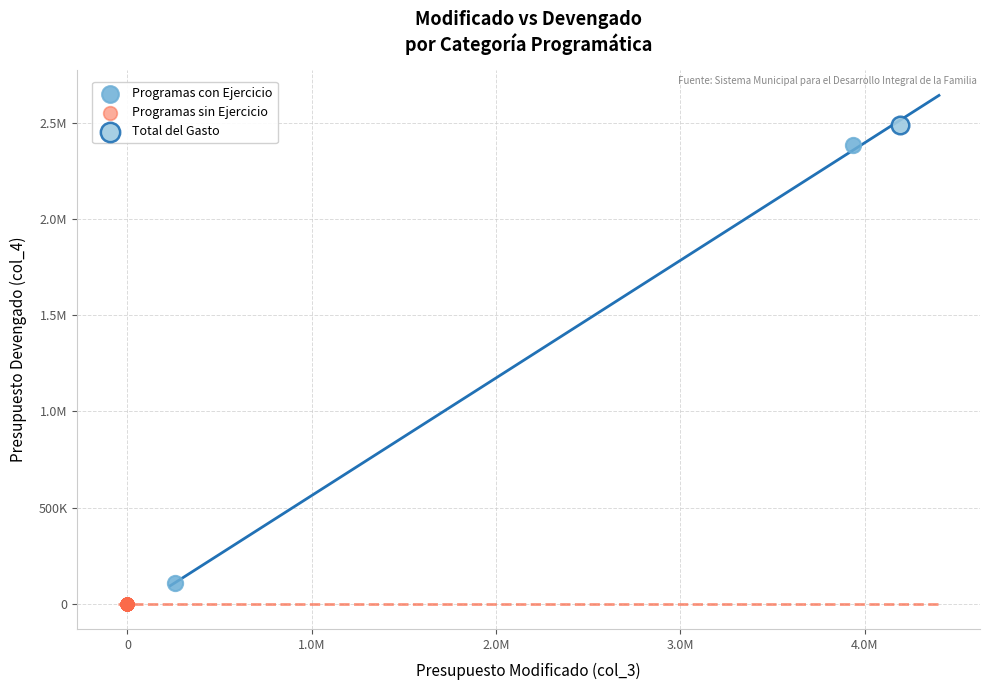

What are all the series names shown in the legend?

Programas con Ejercicio, Programas sin Ejercicio, Total del Gasto